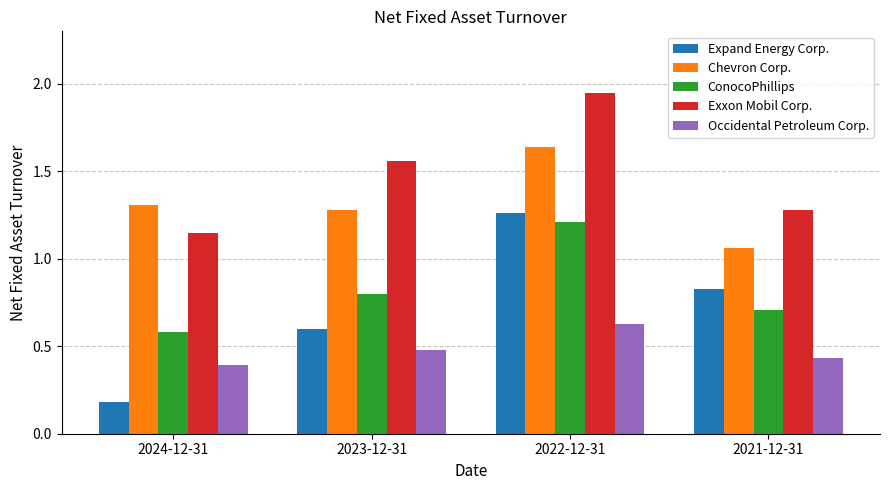

At which label does Exxon Mobil Corp. reach its minimum?

2024-12-31